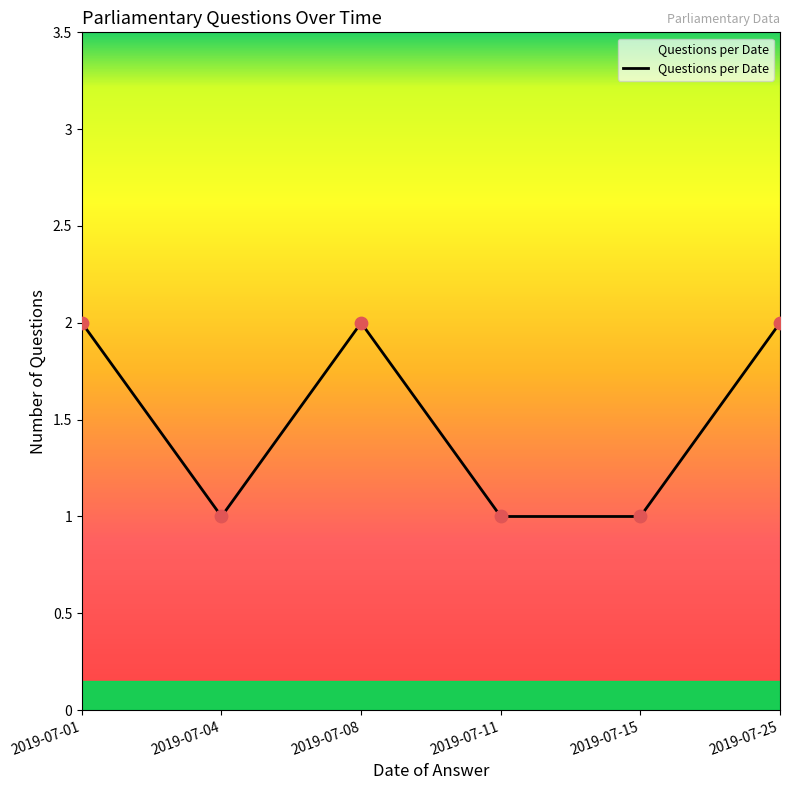

Approximately how many times larger is the value at 2019-07-11 compared to 2019-07-25?

0.5